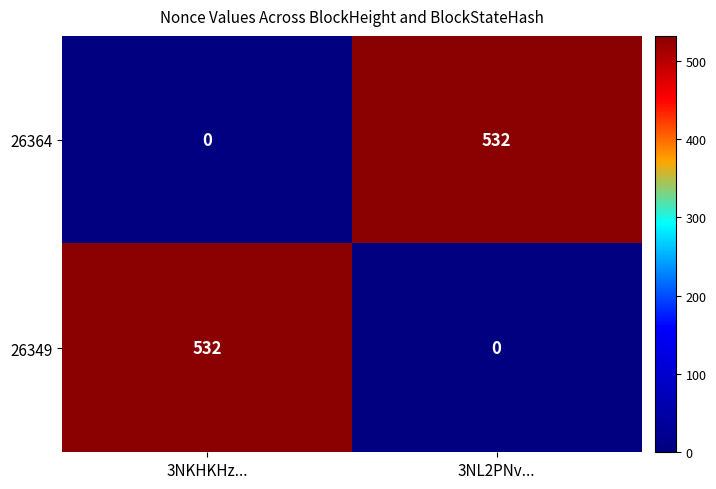

What is the highest value of the 26364 series?

532